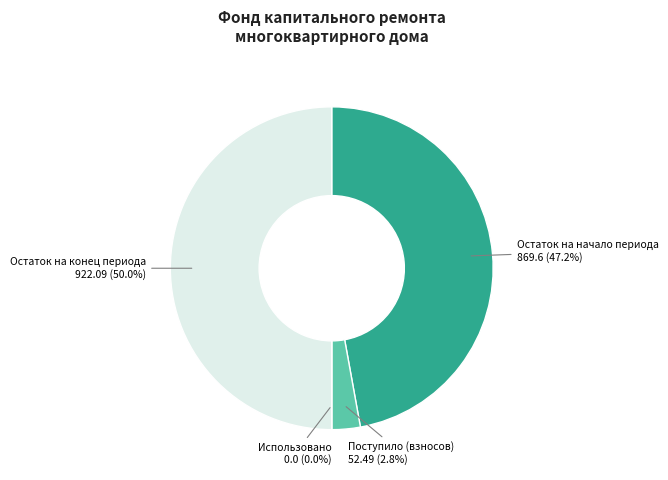

To the nearest percent, what is the combined percentage of Поступило (взносов) and Использовано?

3%